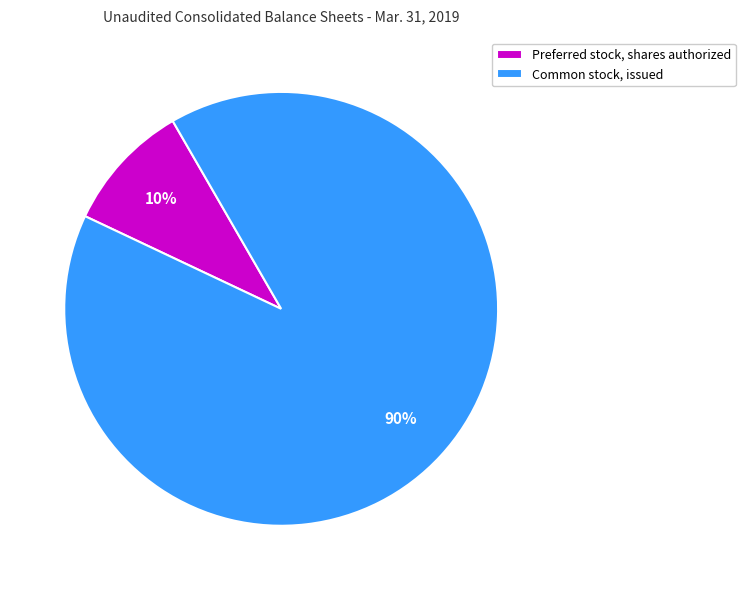

What percentage is the Preferred stock, shares authorized slice, to the nearest percent?

10%